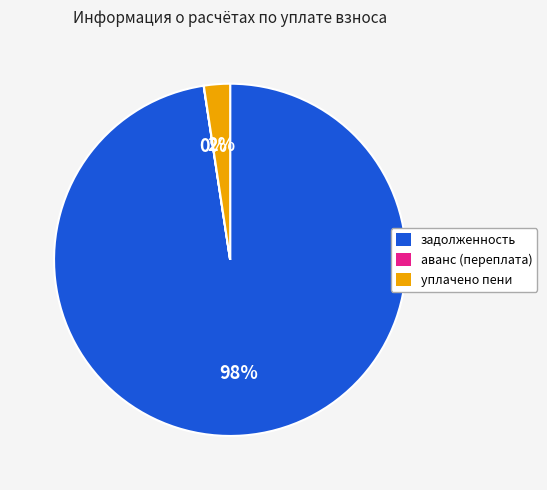

True or false: задолженность accounts for 98% of the total.

True